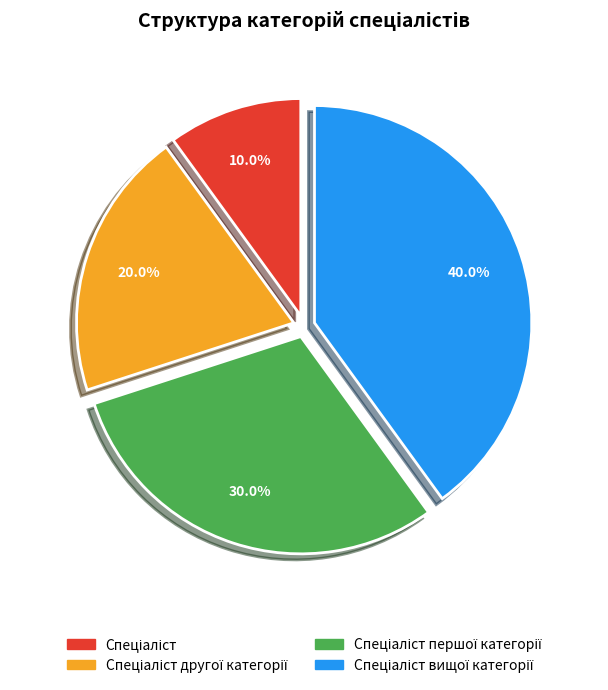

Is there a majority slice in this chart?

No